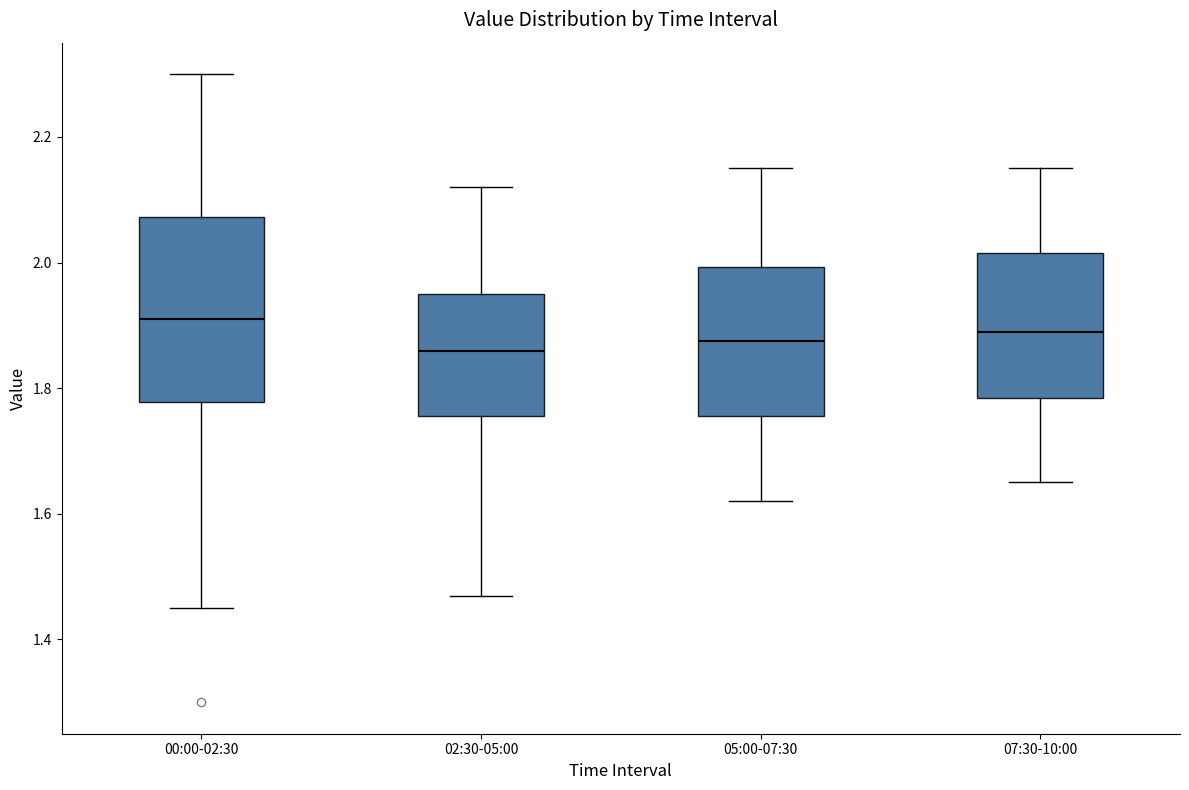

Reading left to right, read every box against the y-axis: the position of its median line, the range the box covers, and the ends of its whiskers. The values are not printed on the chart, so give them approximately, as read against the axis.

00:00-02:30: median 1.92, box 1.78 to 2.08, whiskers 1.46 to 2.30
02:30-05:00: median 1.86, box 1.76 to 1.96, whiskers 1.48 to 2.12
05:00-07:30: median 1.88, box 1.76 to 2.00, whiskers 1.62 to 2.16
07:30-10:00: median 1.90, box 1.78 to 2.02, whiskers 1.66 to 2.16